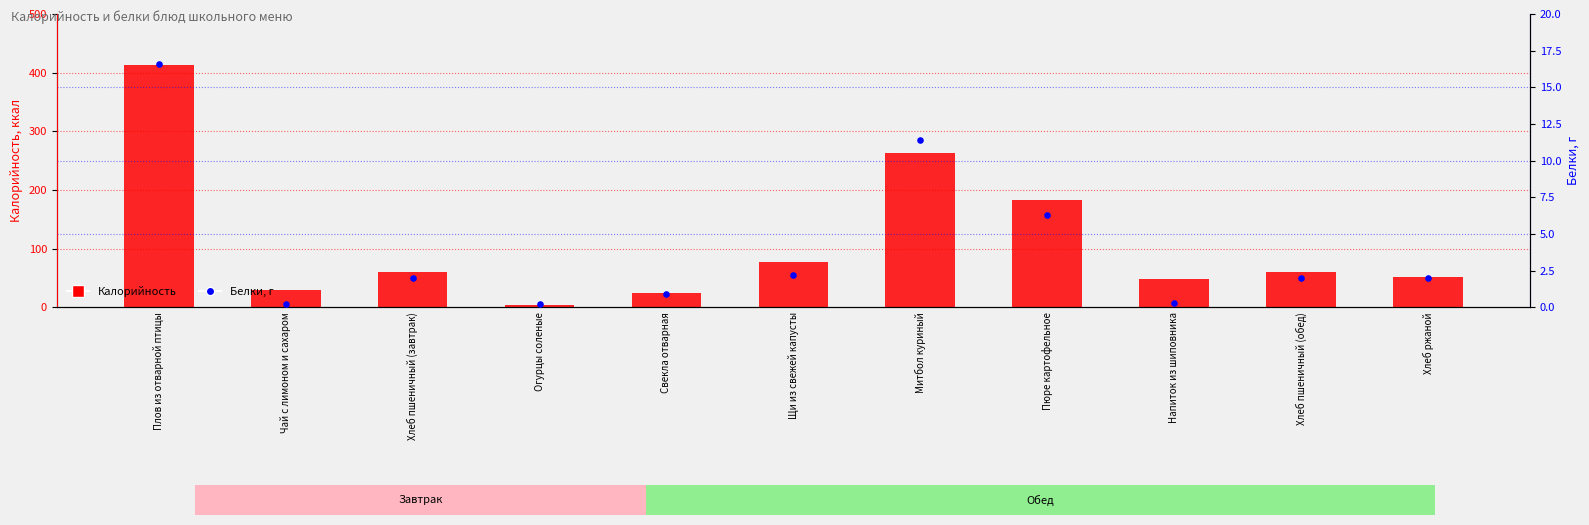

Which series has the largest total across all categories?

Калорийность